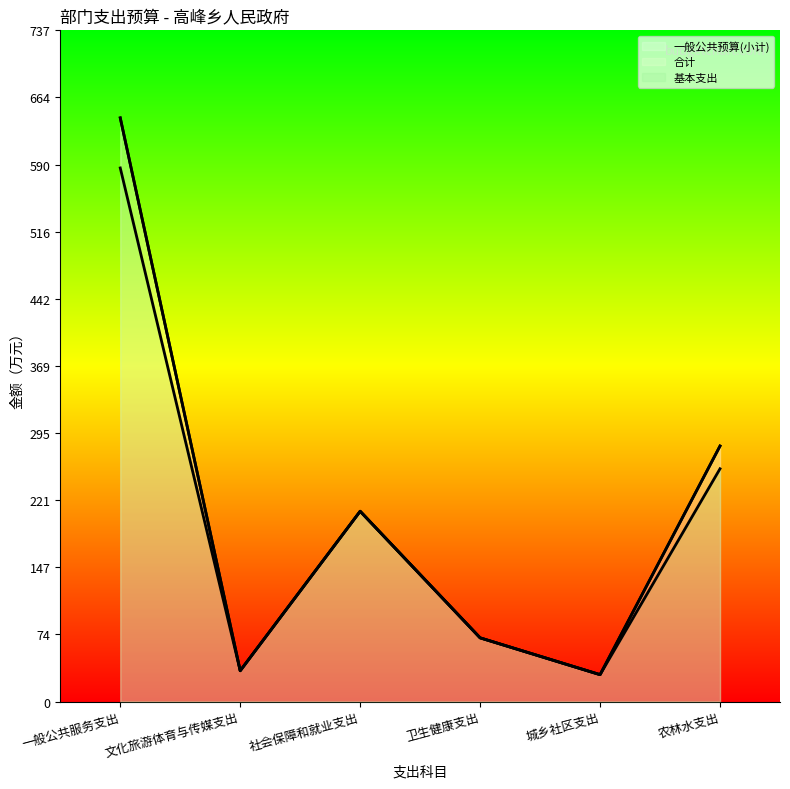

At which category does 一般公共预算(小计) reach its first local valley?

文化旅游体育与传媒支出